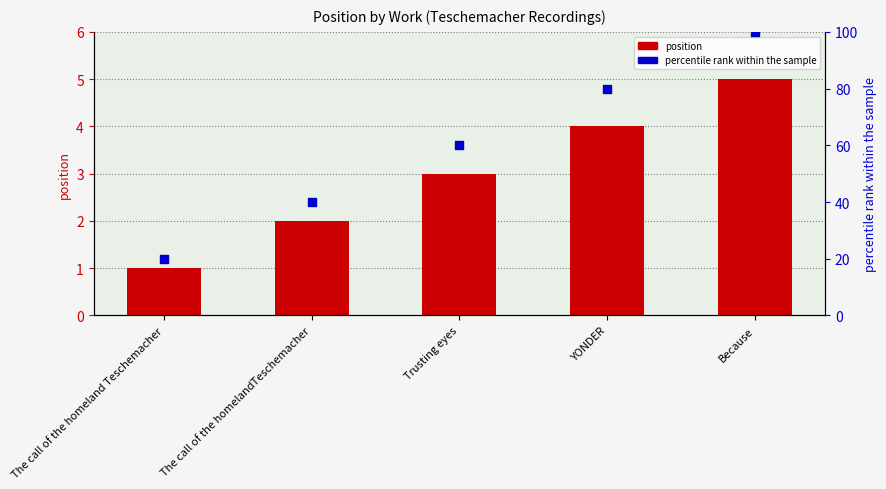

Which series has the largest Y range (max minus min)?

percentile rank within the sample